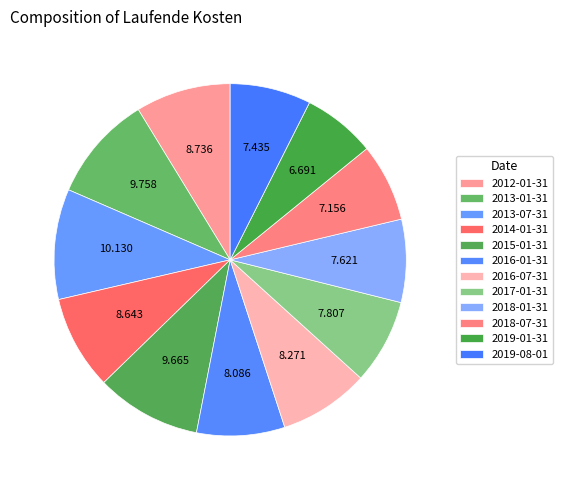

What percentage is the 2016-01-31 slice, to the nearest percent?

8%